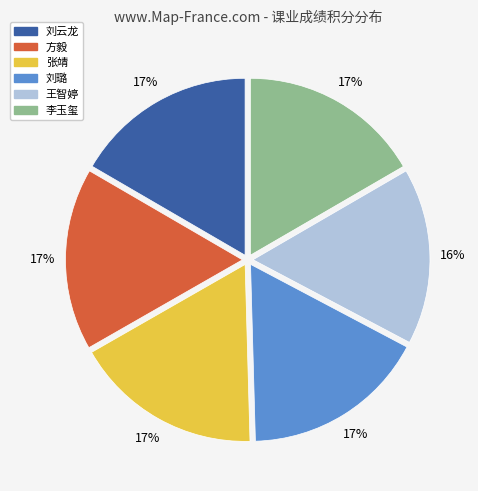

What is the smallest slice in the pie chart?

王智婷